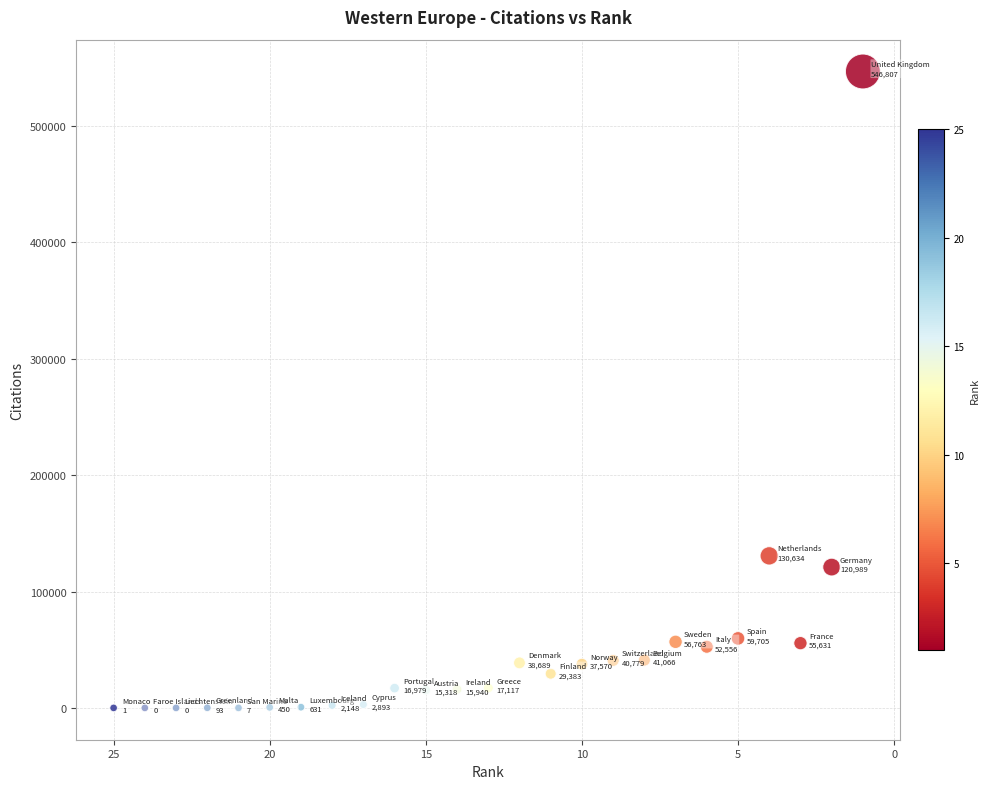

What Y value in the scatter plot is closest to 273403?

130634